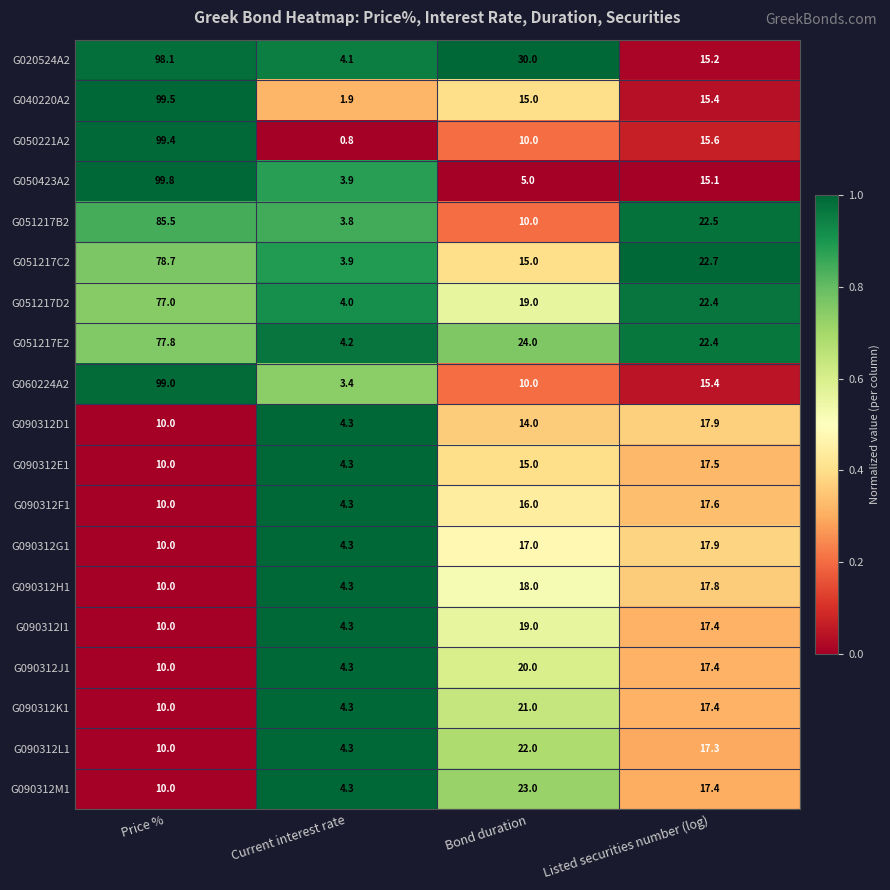

True or false: G090312H1 has a value of 2.9 at Current interest rate.

False